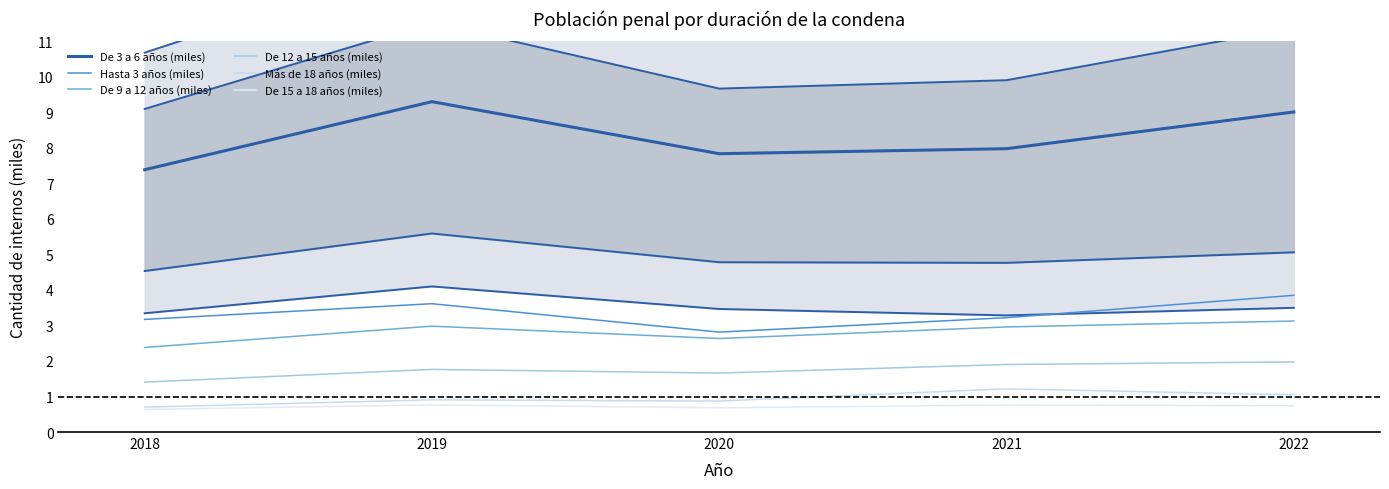

True or false: De 12 a 15 años (miles) and Hasta 3 años (miles) intersect in this chart.

False